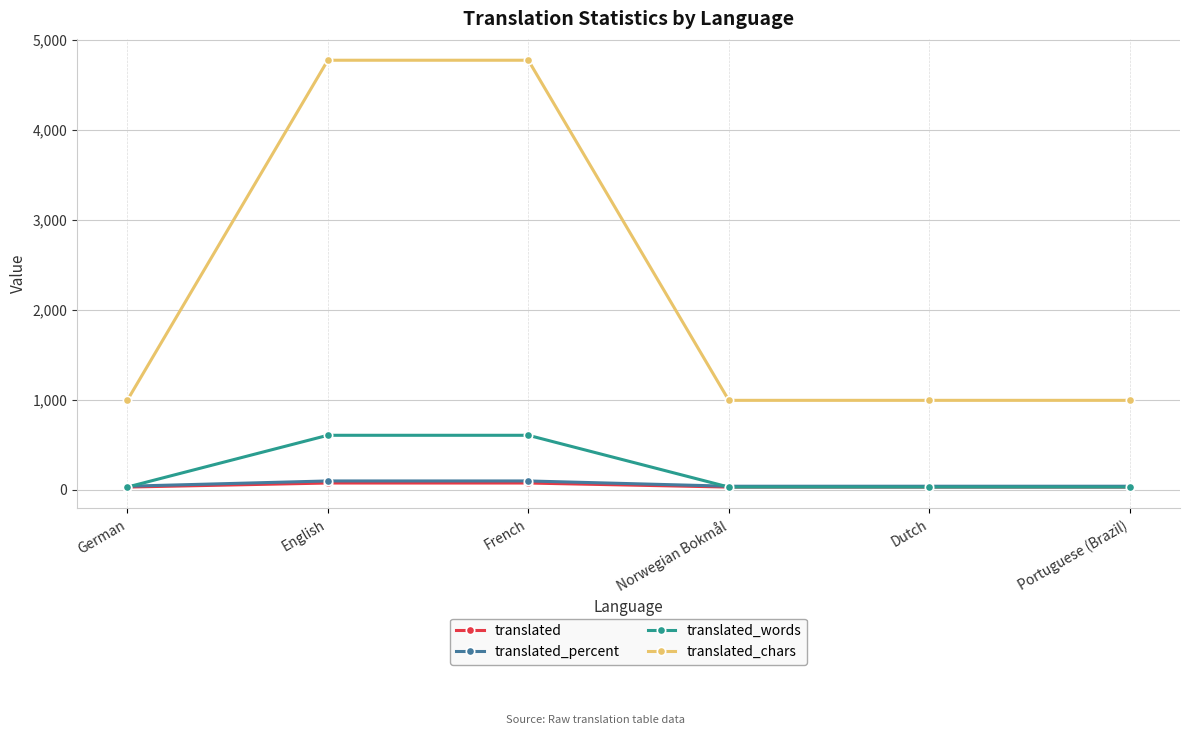

How many times do translated_words and translated_percent cross each other?

2